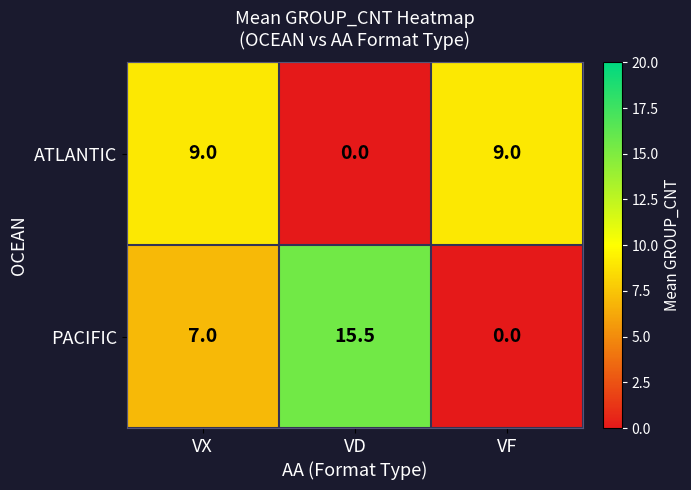

True or false: ATLANTIC has a value of 9.0 at VF.

True